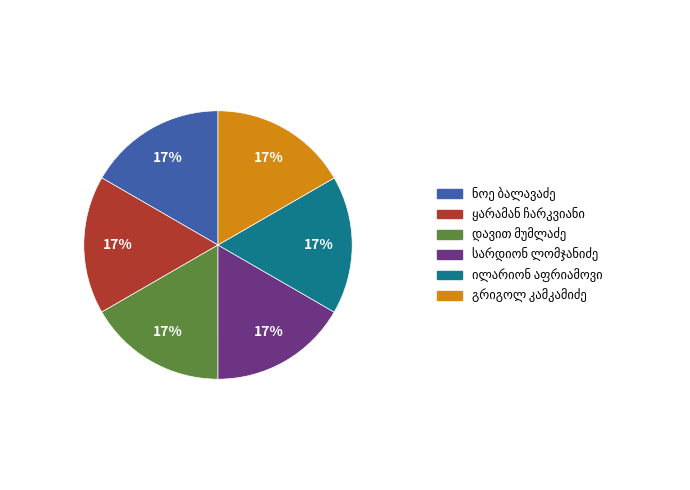

Is there a majority slice in this chart?

No